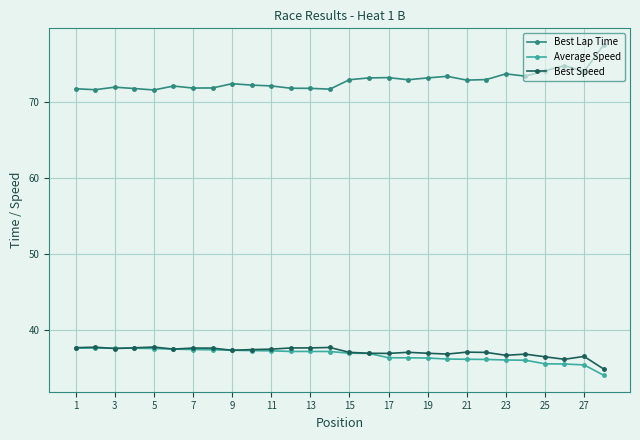

What is the greatest value displayed?

77.6